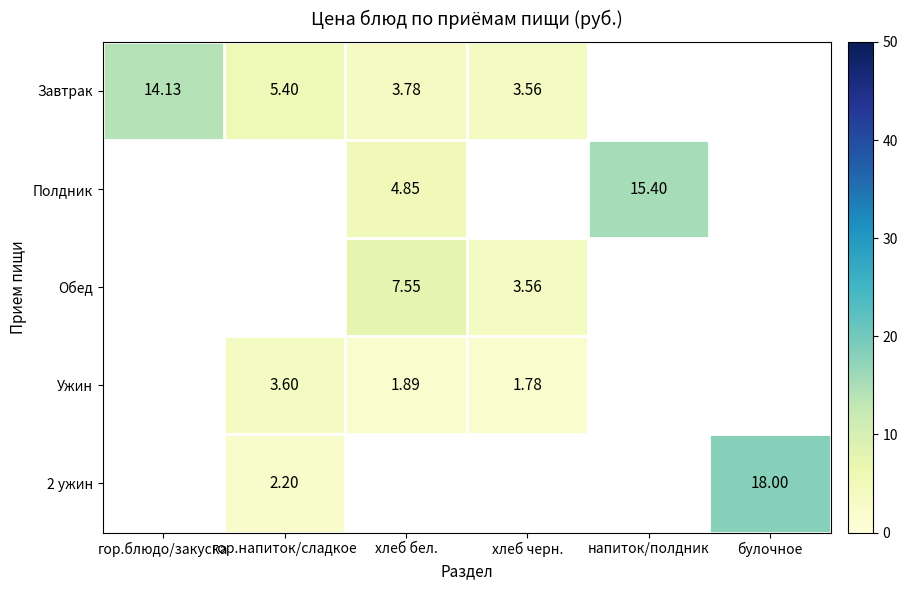

Is the value of 2 ужин at булочное greater than the value of Завтрак at гор.блюдо/закуска?

Yes